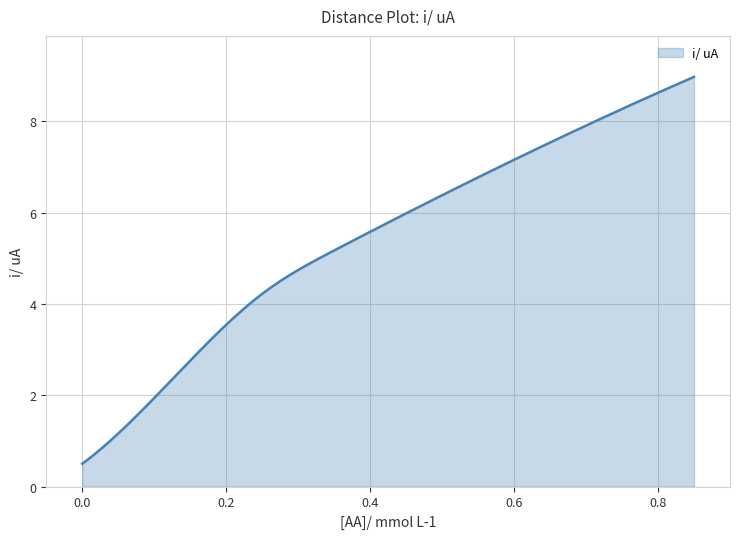

What is the minimum value shown in the chart?

0.5